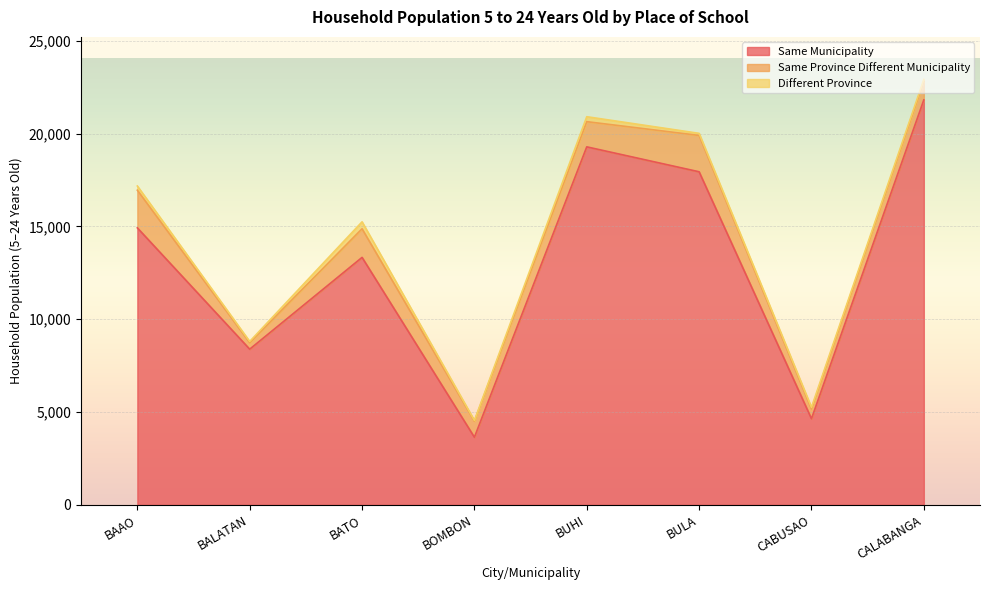

Does the chart display data point markers on the line(s)?

No